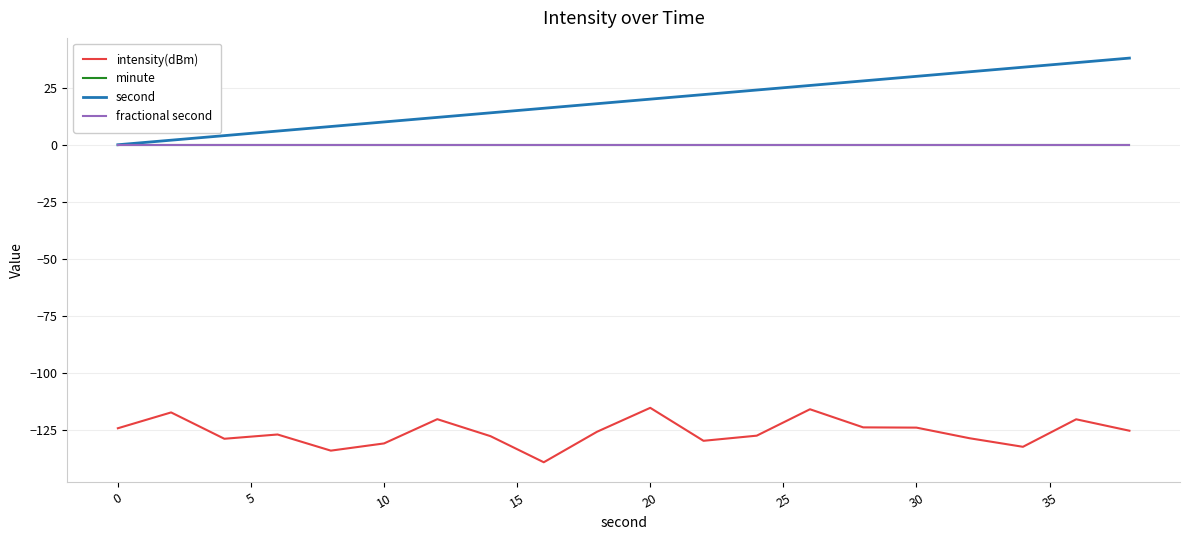

Is this an area chart (filled region under the line)?

No